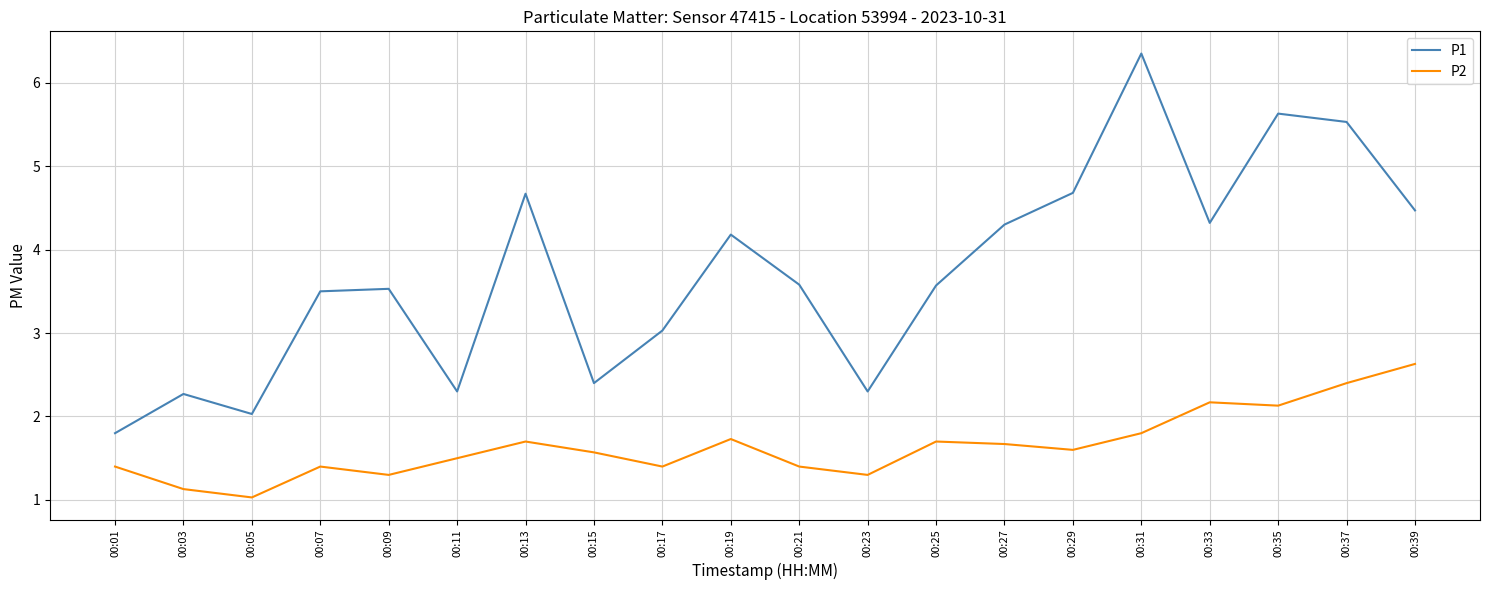

True or false: P1 and P2 cross at least once.

False